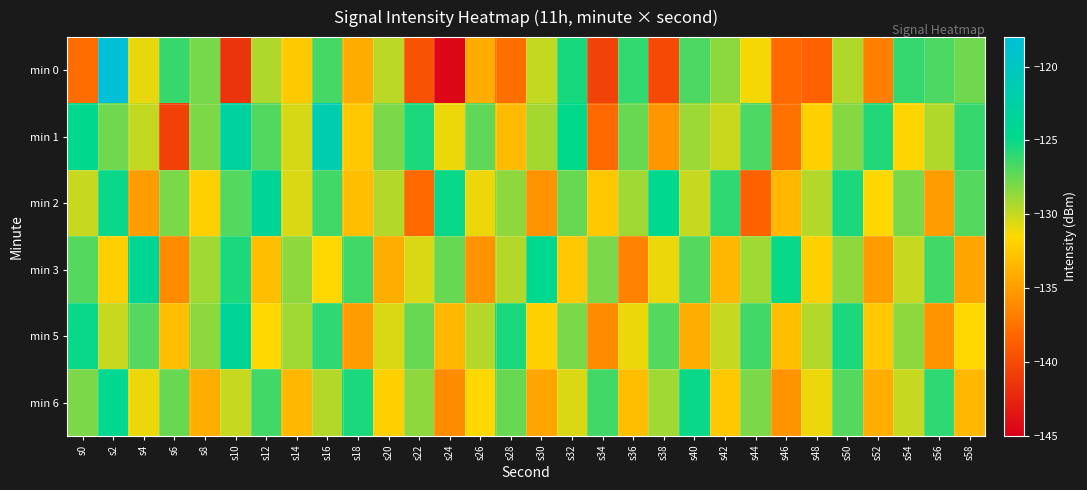

At which category is the sum across all series the highest?

s2